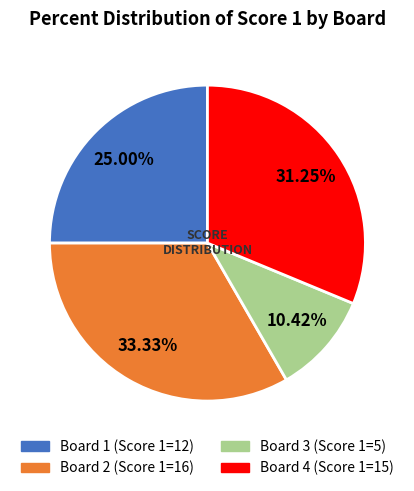

Is there a majority slice in this chart?

No